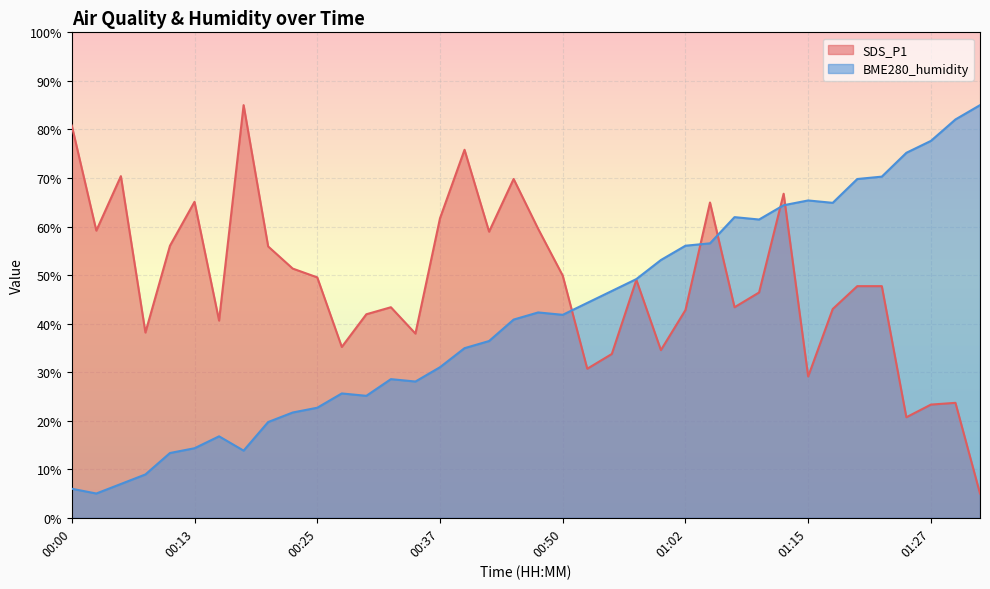

List the labels in order of SDS_P1 value, largest first.

00:18, 00:00, 00:40, 00:05, 00:45, 01:12, 00:13, 01:05, 00:37, 00:47, 00:03, 00:42, 00:10, 00:20, 00:23, 00:50, 00:25, 00:57, 01:20, 01:22, 01:10, 00:32, 01:07, 01:17, 01:02, 00:30, 00:15, 00:08, 00:35, 00:28, 01:00, 00:55, 00:52, 01:15, 01:30, 01:27, 01:25, 01:32